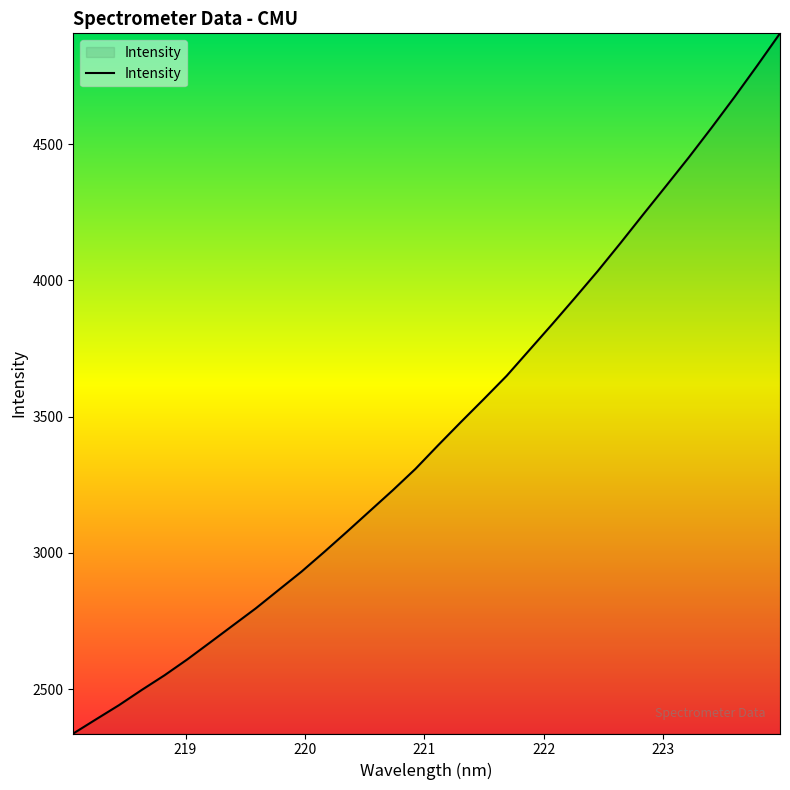

True or false: there are more than 1 points higher than both neighbors.

False